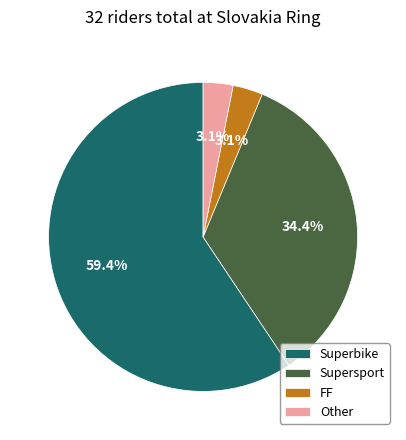

Count the number of slices in the pie.

4